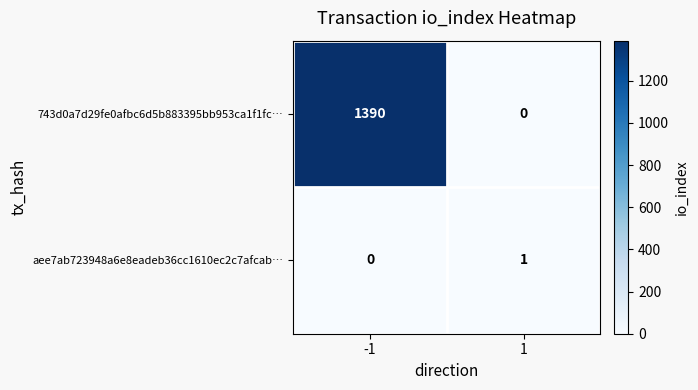

What is the average value of the 743d0a7d29fe0afbc6d5b883395bb953ca1f1fc… series?

695